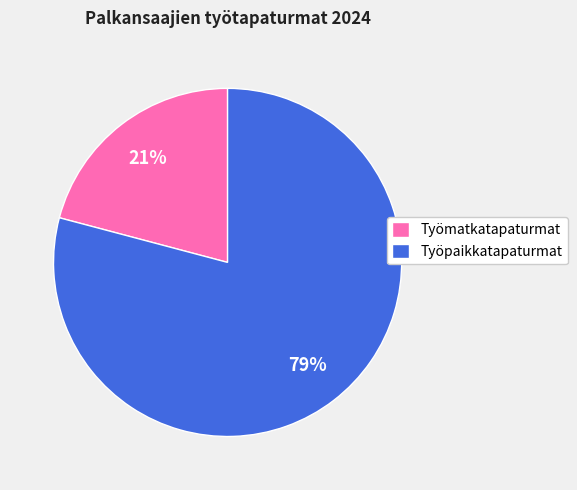

What is the majority slice?

Työpaikkatapaturmat